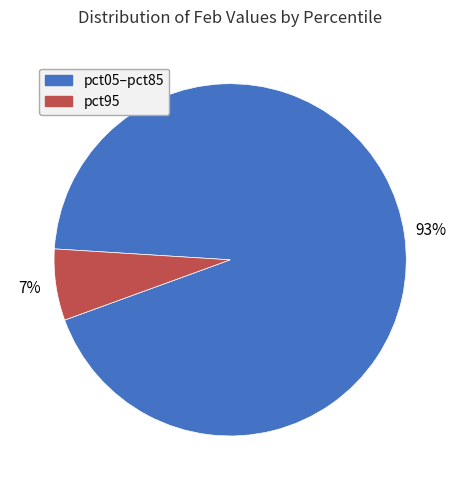

Is there any slice that represents more than half of the pie?

Yes